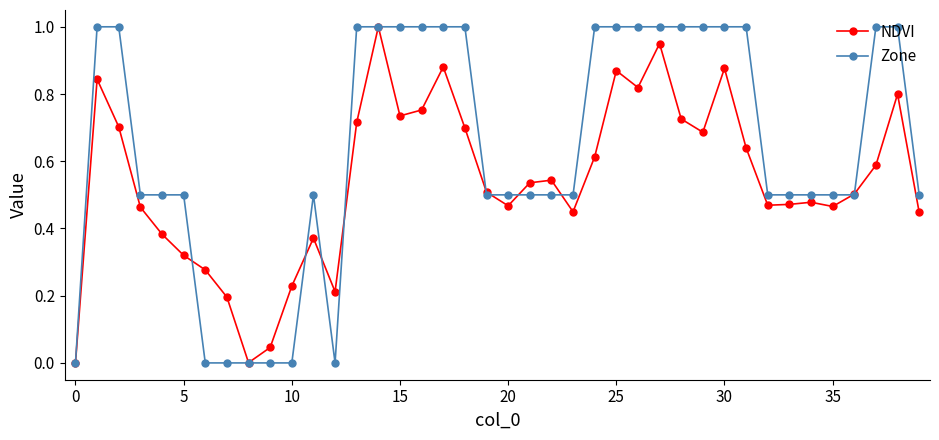

Which series has the largest total across all categories?

Zone